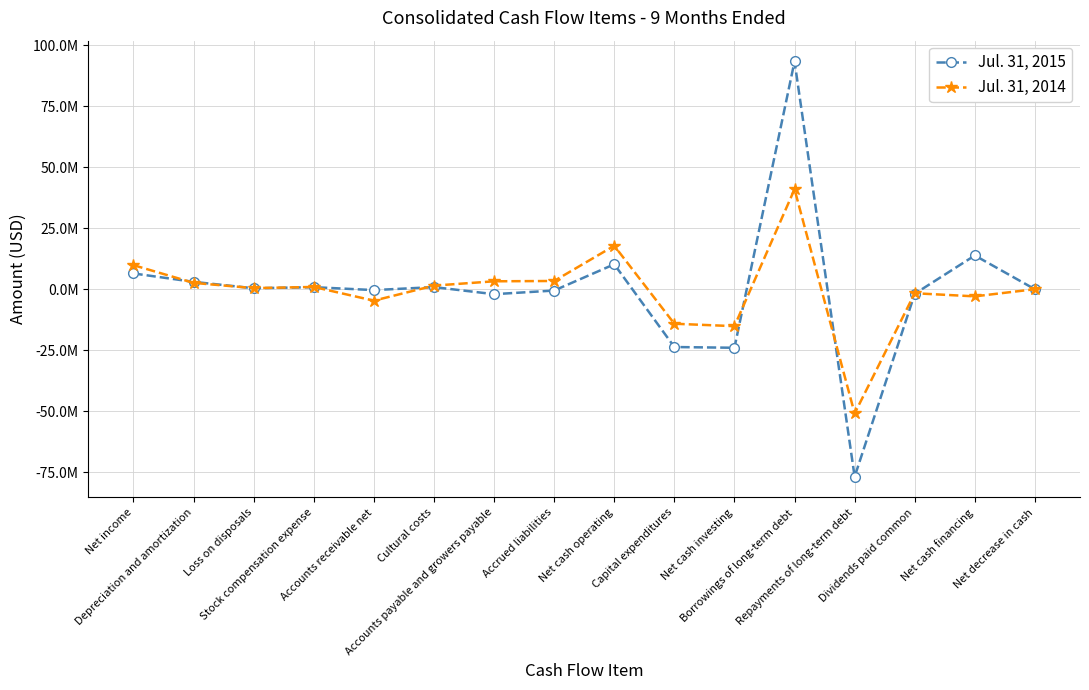

Reading left to right, transcribe all the data shown in this chart.

Jul. 31, 2015: Net income=6428000	Depreciation and amortization=2979000	Loss on disposals=357000	Stock compensation expense=799000	Accounts receivable net=-394000	Cultural costs=832000	Accounts payable and growers payable=-2073000	Accrued liabilities=-581000	Net cash operating=10186000	Capital expenditures=-23735000	Net cash investing=-24037000	Borrowings of long-term debt=93334000	Repayments of long-term debt=-76888000	Dividends paid common=-1903000	Net cash financing=13791000	Net decrease in cash=-60000
Jul. 31, 2014: Net income=9826000	Depreciation and amortization=2564000	Loss on disposals=408000	Stock compensation expense=892000	Accounts receivable net=-4728000	Cultural costs=1434000	Accounts payable and growers payable=3208000	Accrued liabilities=3339000	Net cash operating=17775000	Capital expenditures=-14185000	Net cash investing=-15186000	Borrowings of long-term debt=40938000	Repayments of long-term debt=-50967000	Dividends paid common=-1687000	Net cash financing=-2968000	Net decrease in cash=-29000